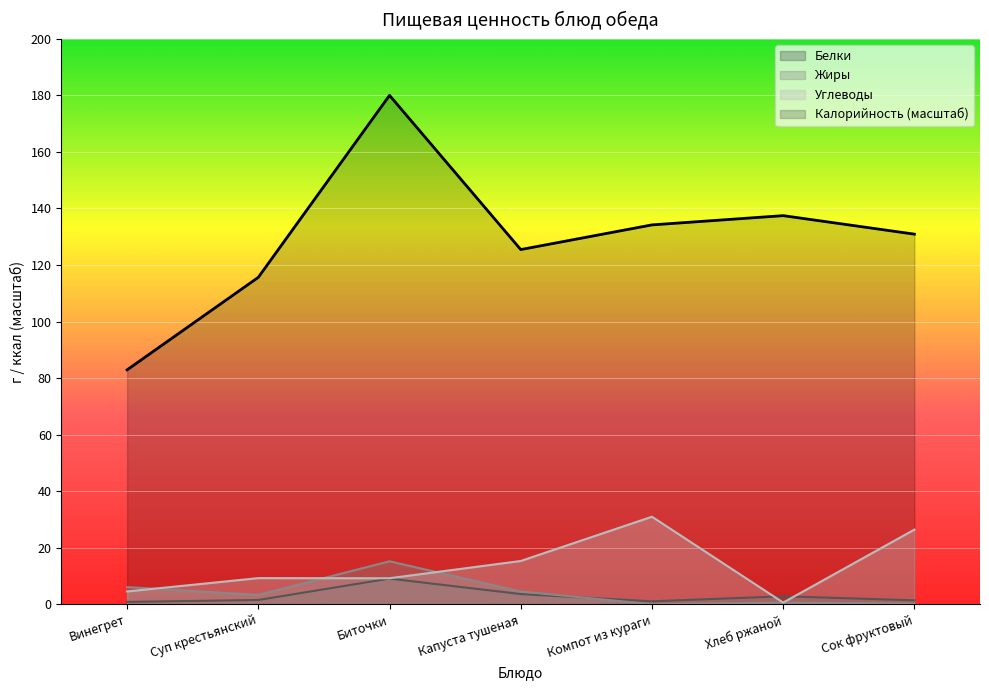

List the series in order of their peak value, highest first.

Калорийность (масштаб), Углеводы, Жиры, Белки